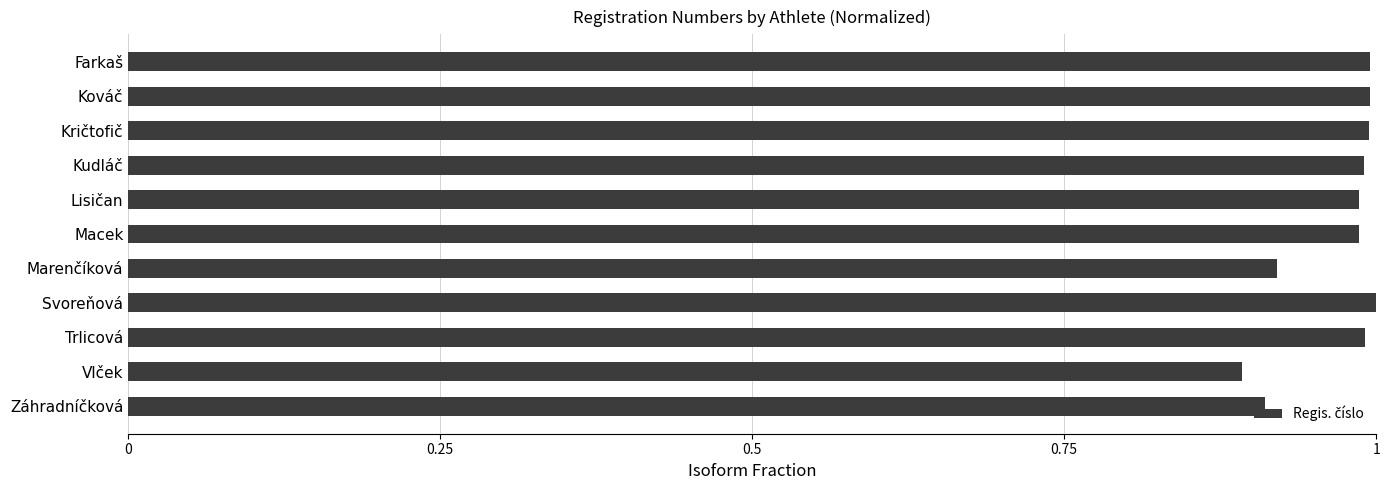

True or false: the data shows 1.0 at Macek.

True